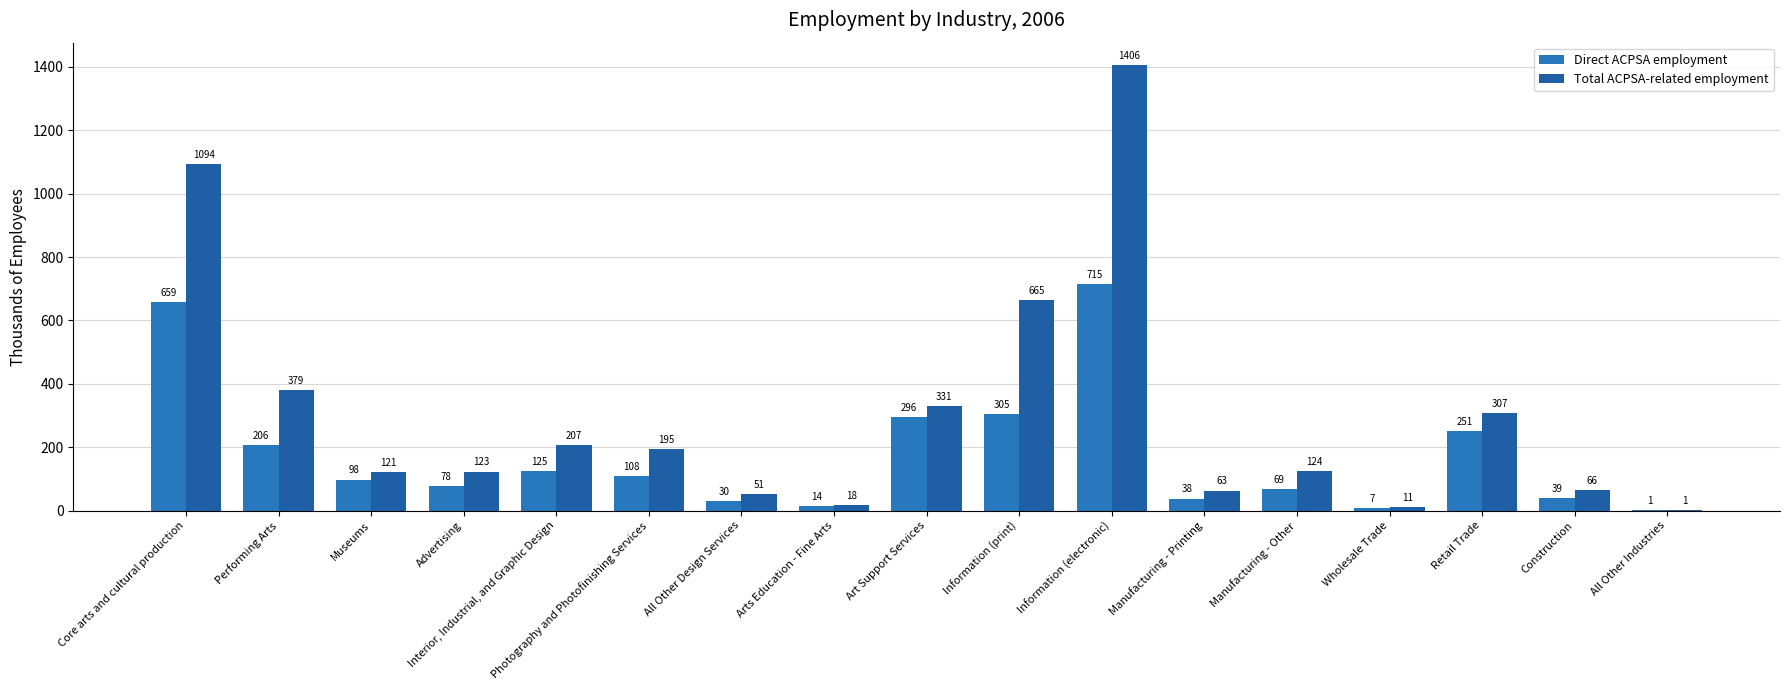

What are all the series names shown in the legend?

Direct ACPSA employment, Total ACPSA-related employment